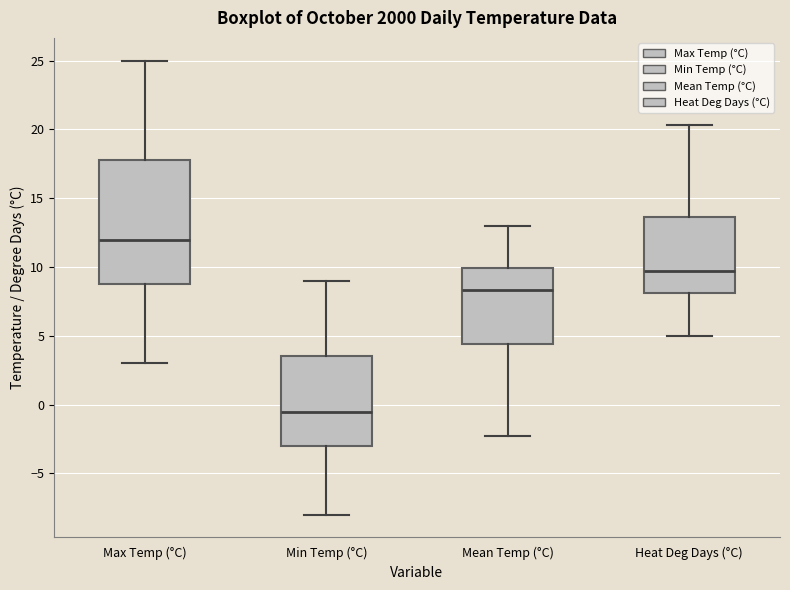

Reading left to right, read every box against the y-axis: the position of its median line, the range the box covers, and the ends of its whiskers. The values are not printed on the chart, so give them approximately, as read against the axis.

Max Temp (°C): median 12.0, box 9.0 to 18.0, whiskers 3.0 to 25.0
Min Temp (°C): median -0.5, box -3.0 to 3.5, whiskers -8.0 to 9.0
Mean Temp (°C): median 8.5, box 4.5 to 10.0, whiskers -2.5 to 13.0
Heat Deg Days (°C): median 9.5, box 8.0 to 13.5, whiskers 5.0 to 20.5